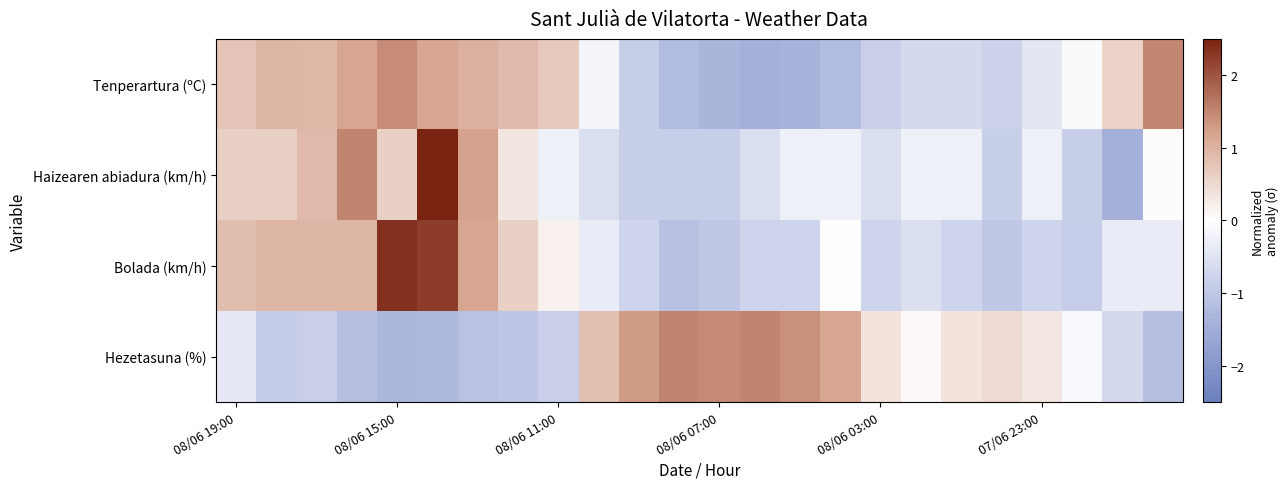

What is the greatest value displayed?

3.3